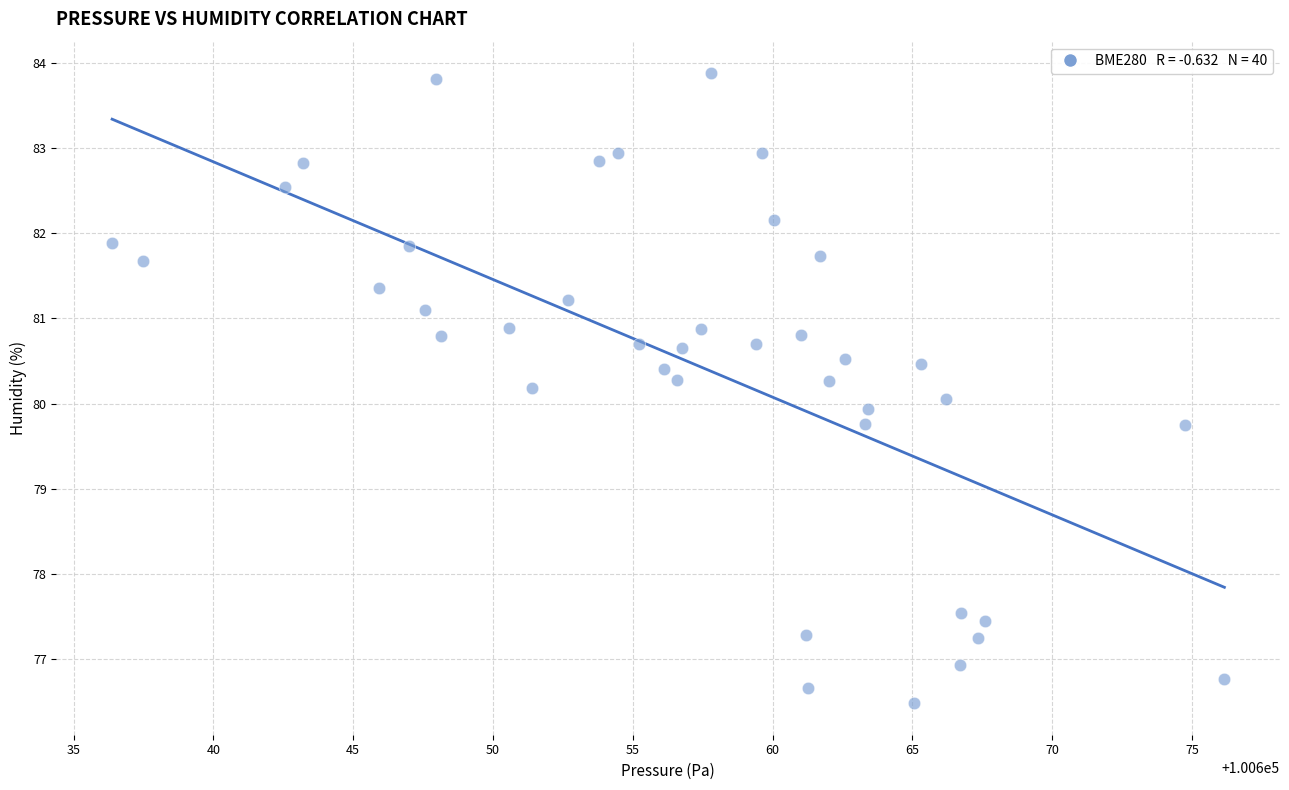

What is the range of Y values (max minus min)?

7.4